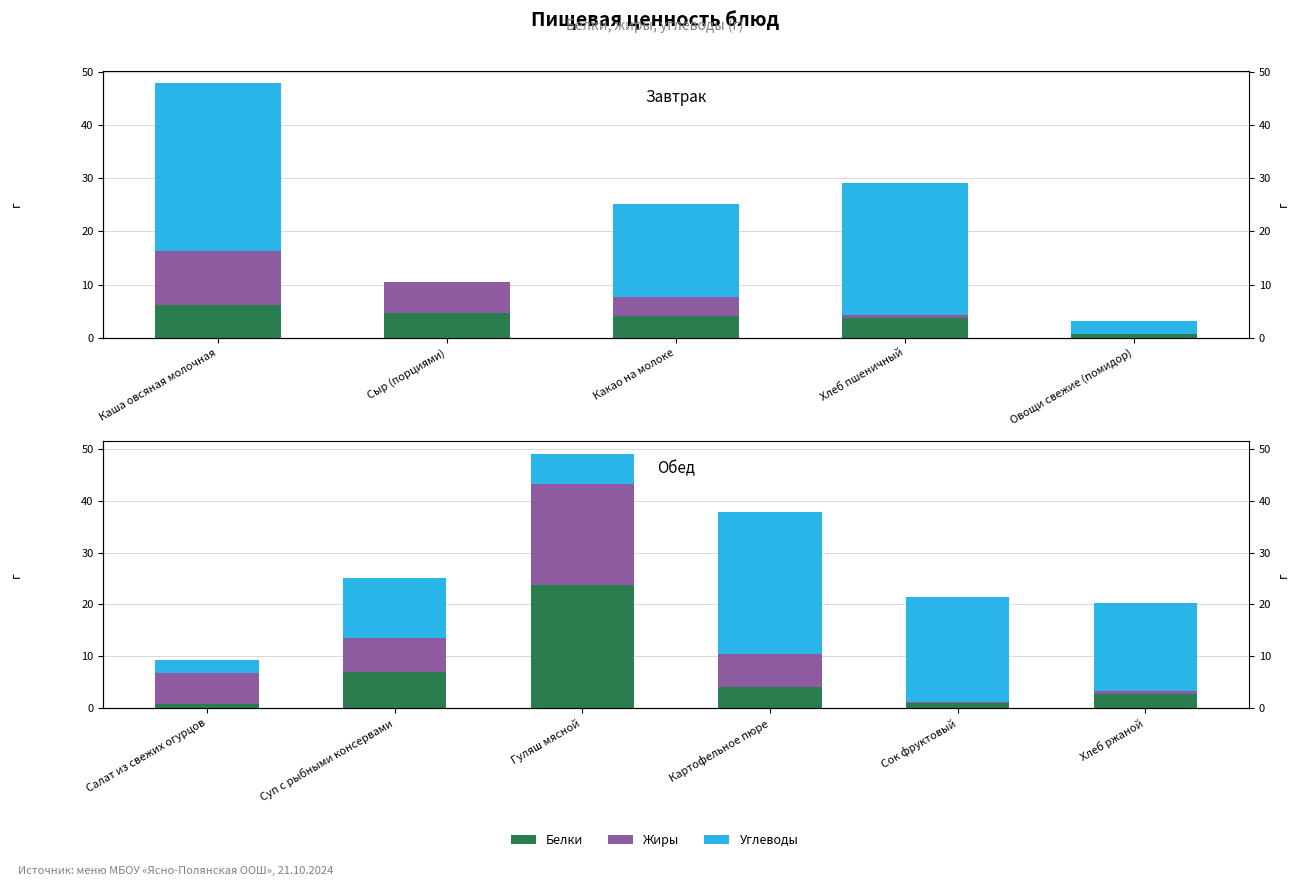

Which label corresponds to the smallest value in the chart?

Сок фруктовый